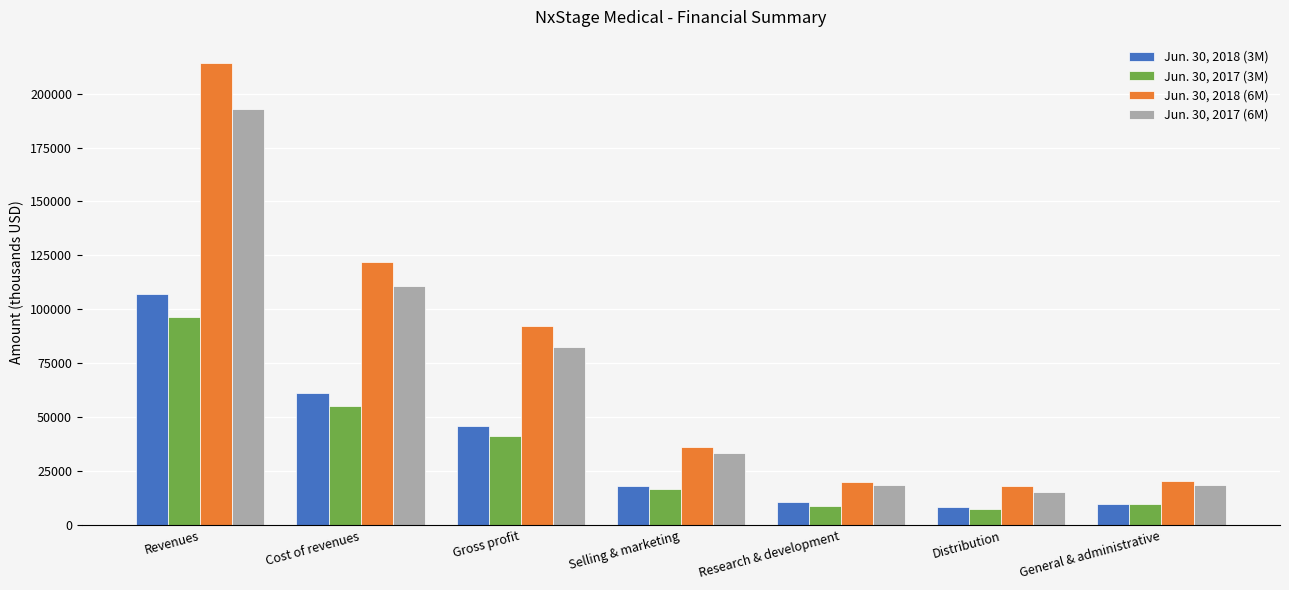

Are the bars grouped side by side (vs. stacked)?

Yes